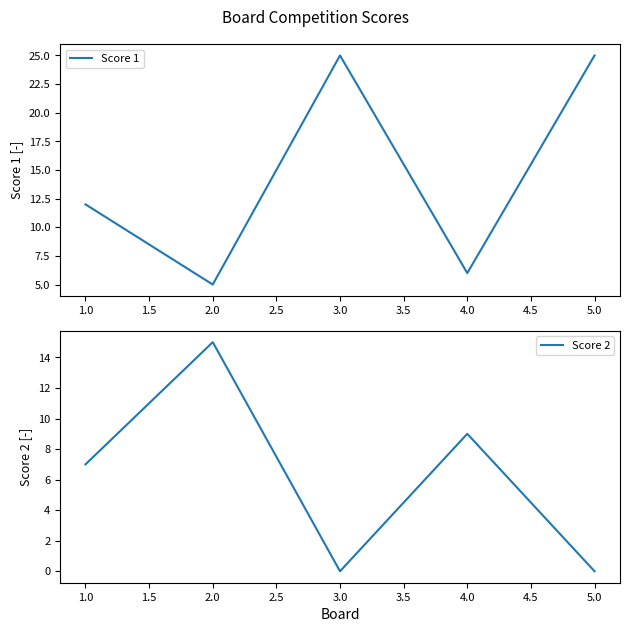

What is the average value of the Score 1 series?

15